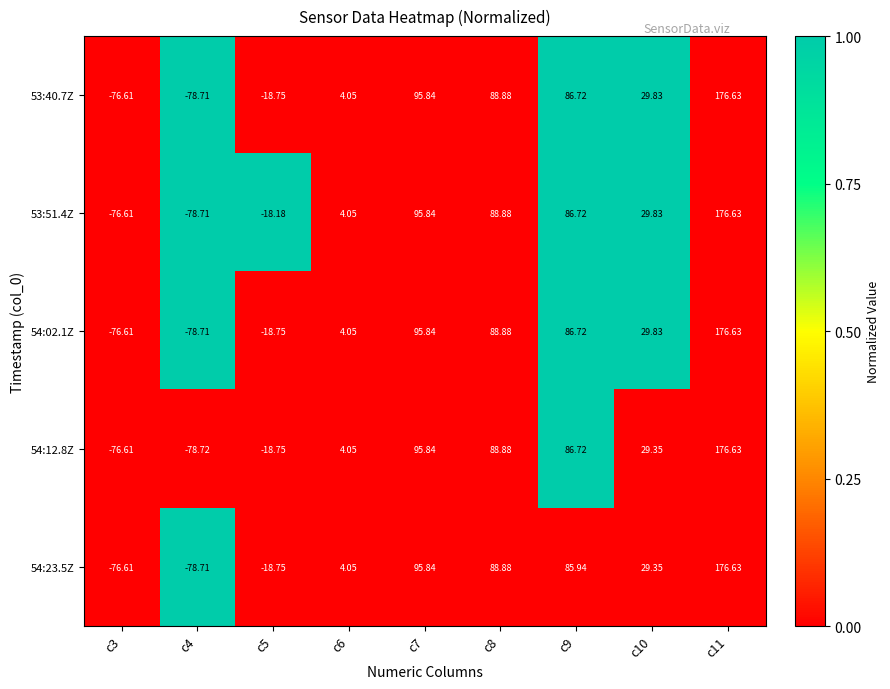

Reading right to left, what are all the values shown in this chart?

53:40.7Z: c11=176.6	c10=29.8	c9=86.7	c8=88.9	c7=95.8	c6=4.0	c5=-18.8	c4=-78.7	c3=-76.6
53:51.4Z: c11=176.6	c10=29.8	c9=86.7	c8=88.9	c7=95.8	c6=4.0	c5=-18.2	c4=-78.7	c3=-76.6
54:02.1Z: c11=176.6	c10=29.8	c9=86.7	c8=88.9	c7=95.8	c6=4.0	c5=-18.8	c4=-78.7	c3=-76.6
54:12.8Z: c11=176.6	c10=29.4	c9=86.7	c8=88.9	c7=95.8	c6=4.0	c5=-18.8	c4=-78.7	c3=-76.6
54:23.5Z: c11=176.6	c10=29.4	c9=85.9	c8=88.9	c7=95.8	c6=4.0	c5=-18.8	c4=-78.7	c3=-76.6